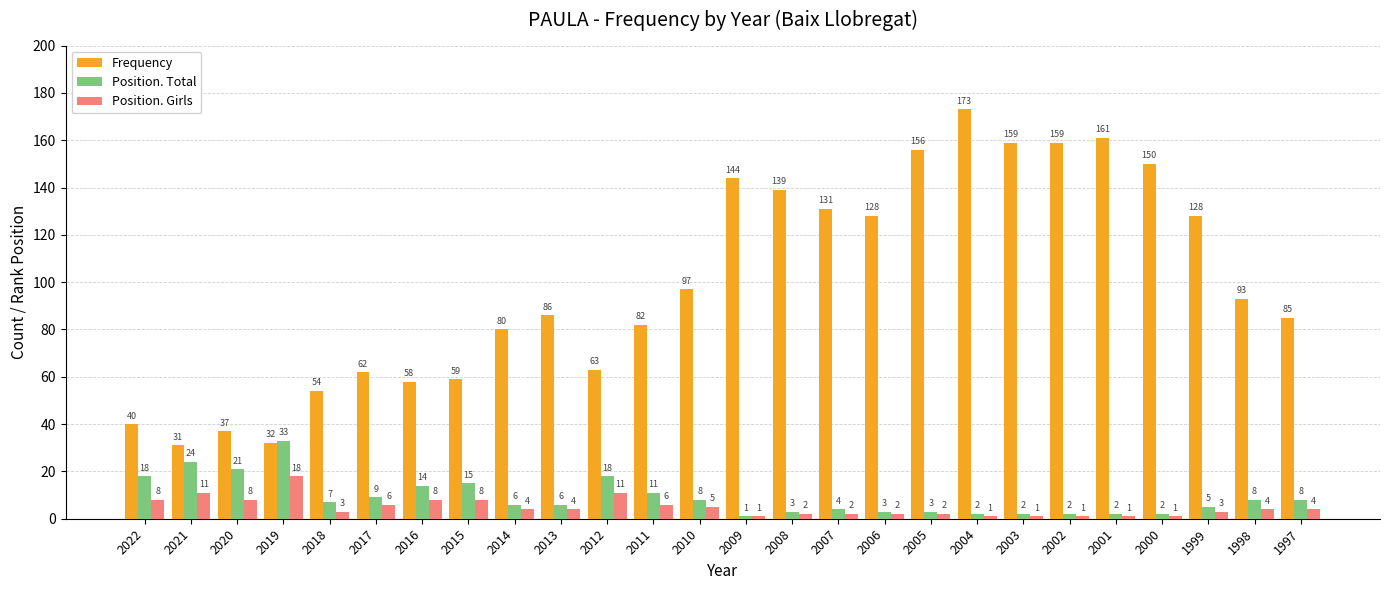

Does the chart contain any negative values?

No